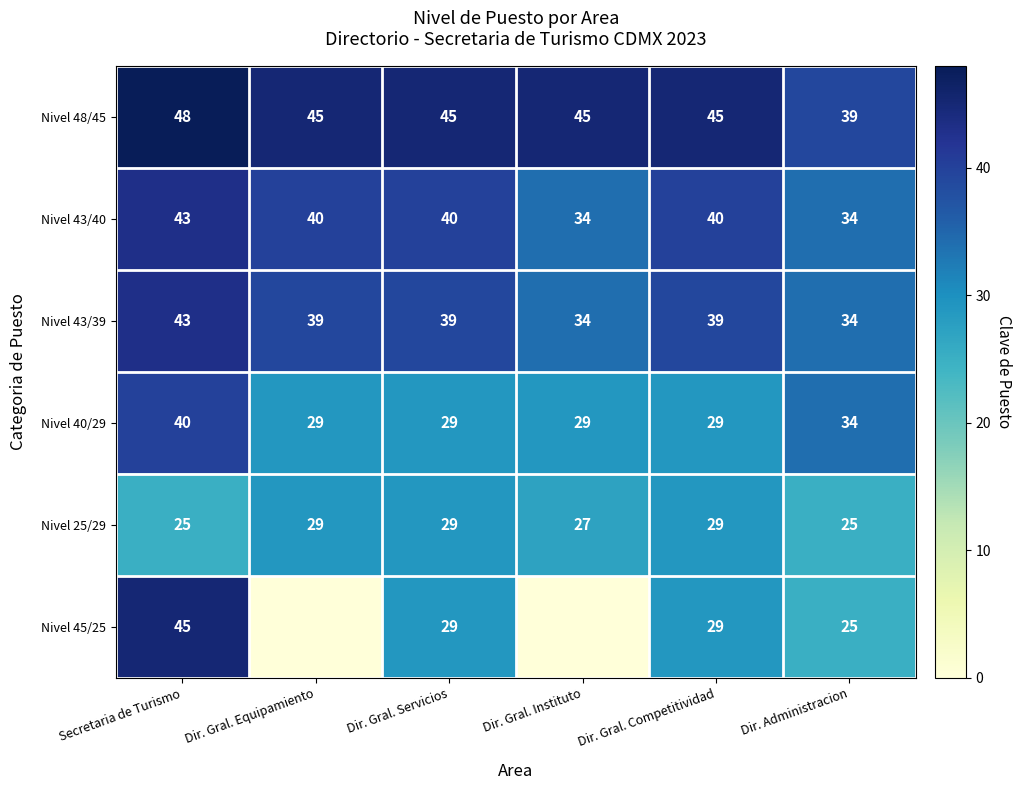

True or false: Nivel 45/25 has a value of 16 at Dir. Gral. Competitividad.

False